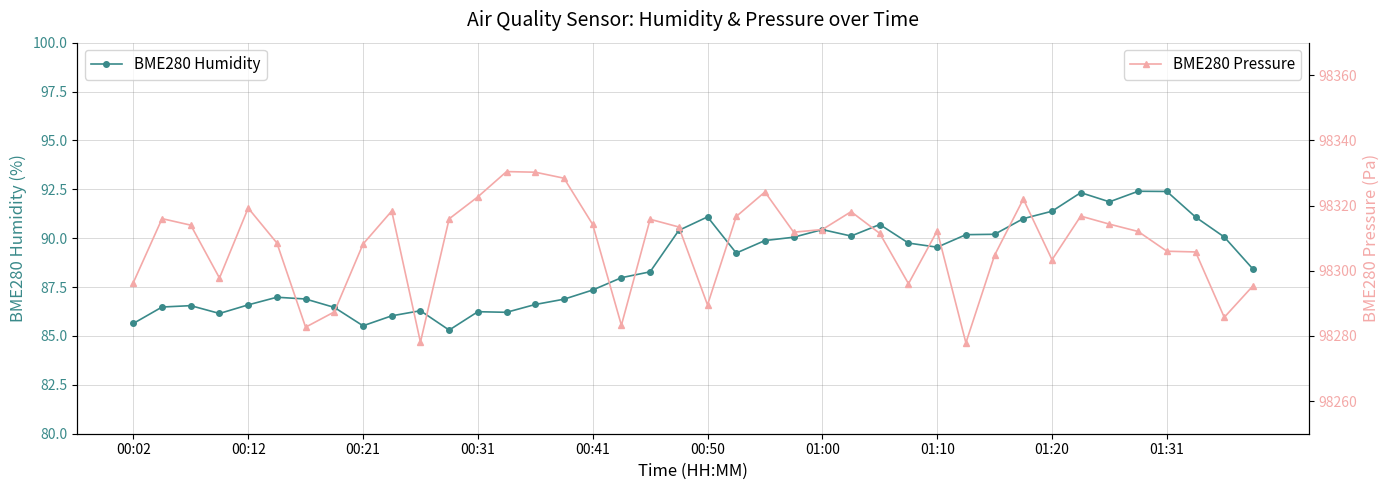

Rank the series by their maximum value, from lowest to highest.

BME280 Humidity, BME280 Pressure